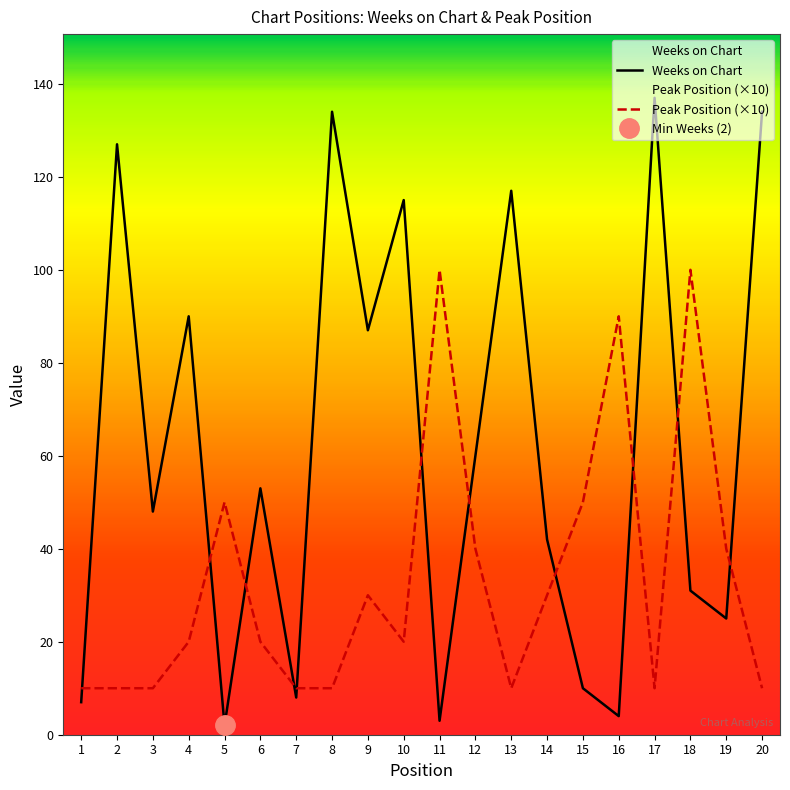

What is the sum of the Peak Position (×10) values at 11 and 14?

130